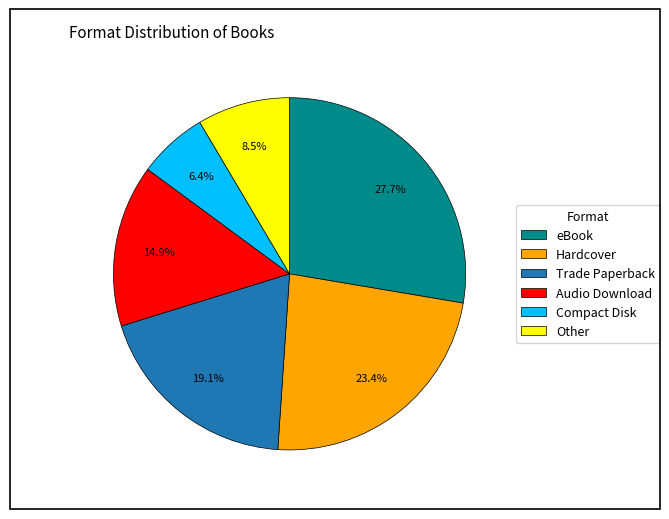

Rank the categories by value from highest to lowest.

eBook, Hardcover, Trade Paperback, Audio Download, Other, Compact Disk